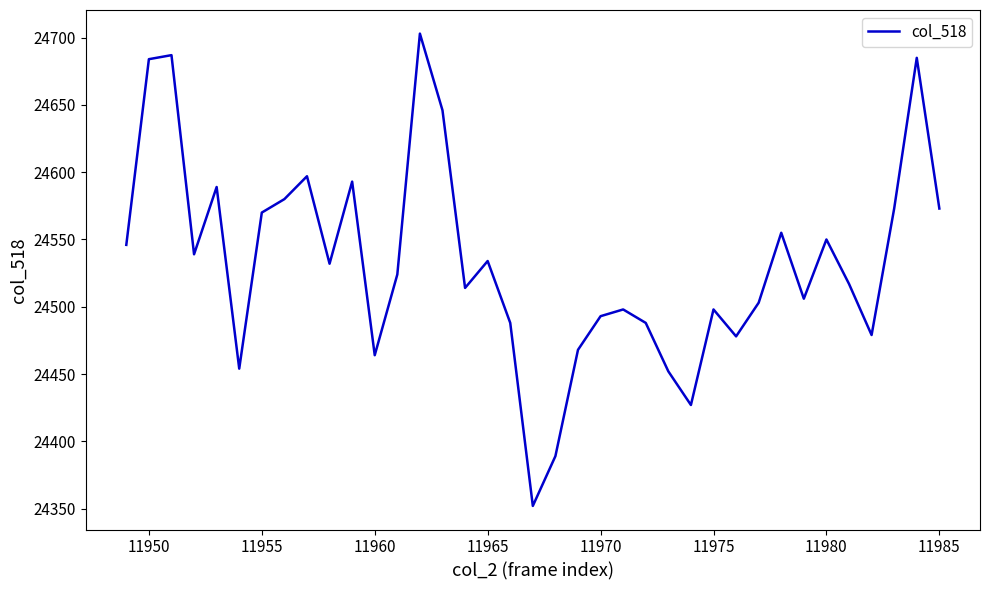

What is the smallest value displayed?

24352